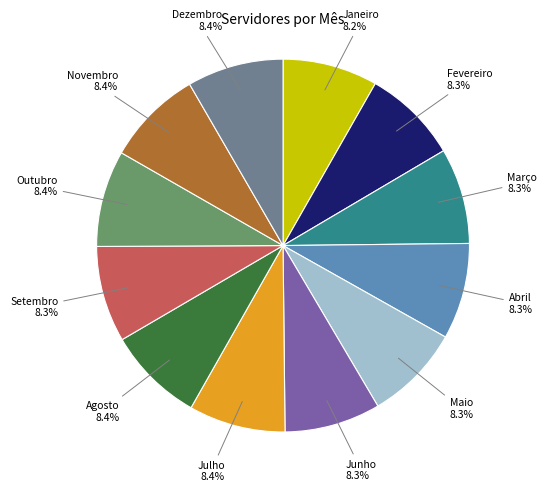

Count the number of slices in the pie.

12